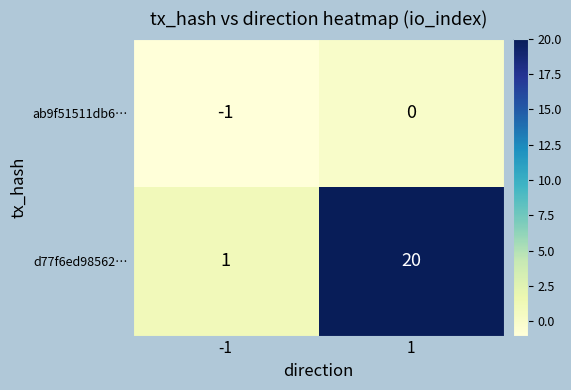

Reading left to right, what are all the values shown in this chart?

ab9f51511db6…: -1=-1	1=0
d77f6ed98562…: -1=1	1=20